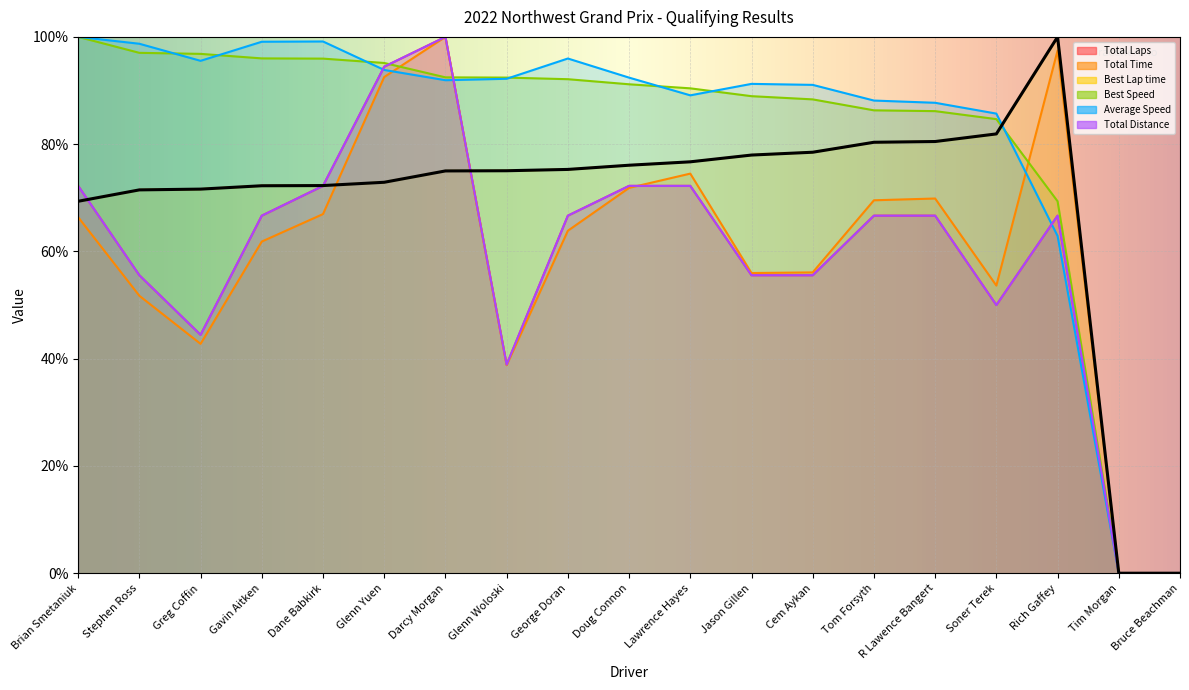

The value of Best Lap time at Tom Forsyth is 80.4. True or false?

True